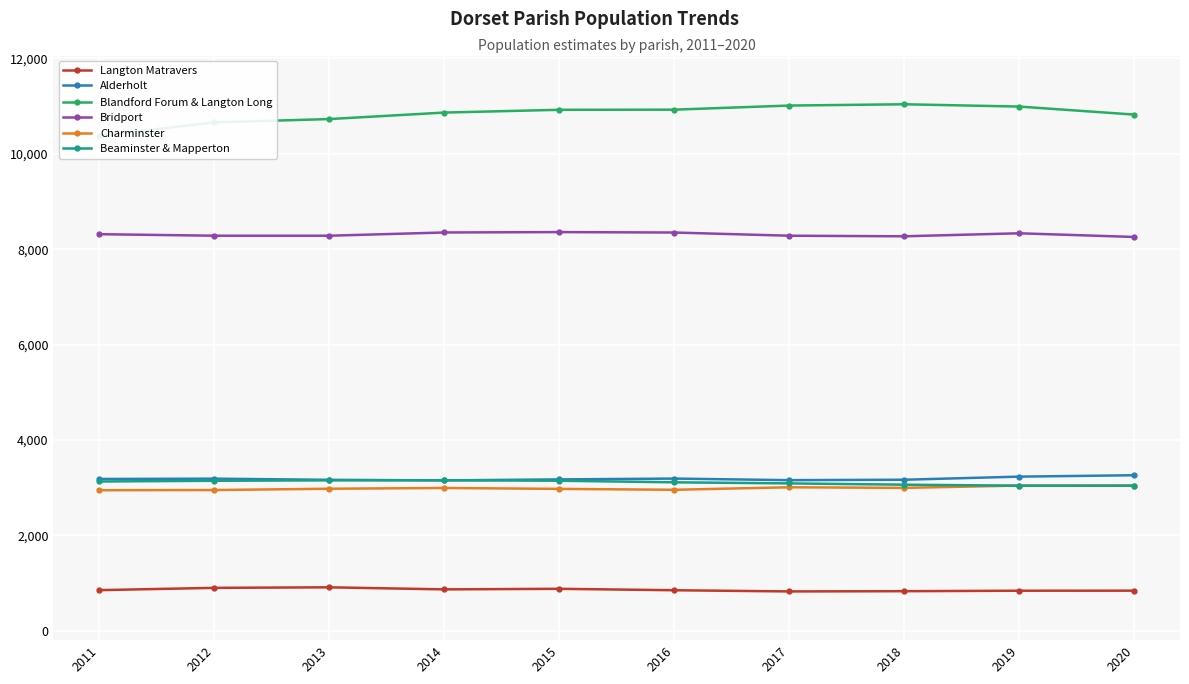

Which series changed the most between 2015 and 2017?

Blandford Forum & Langton Long